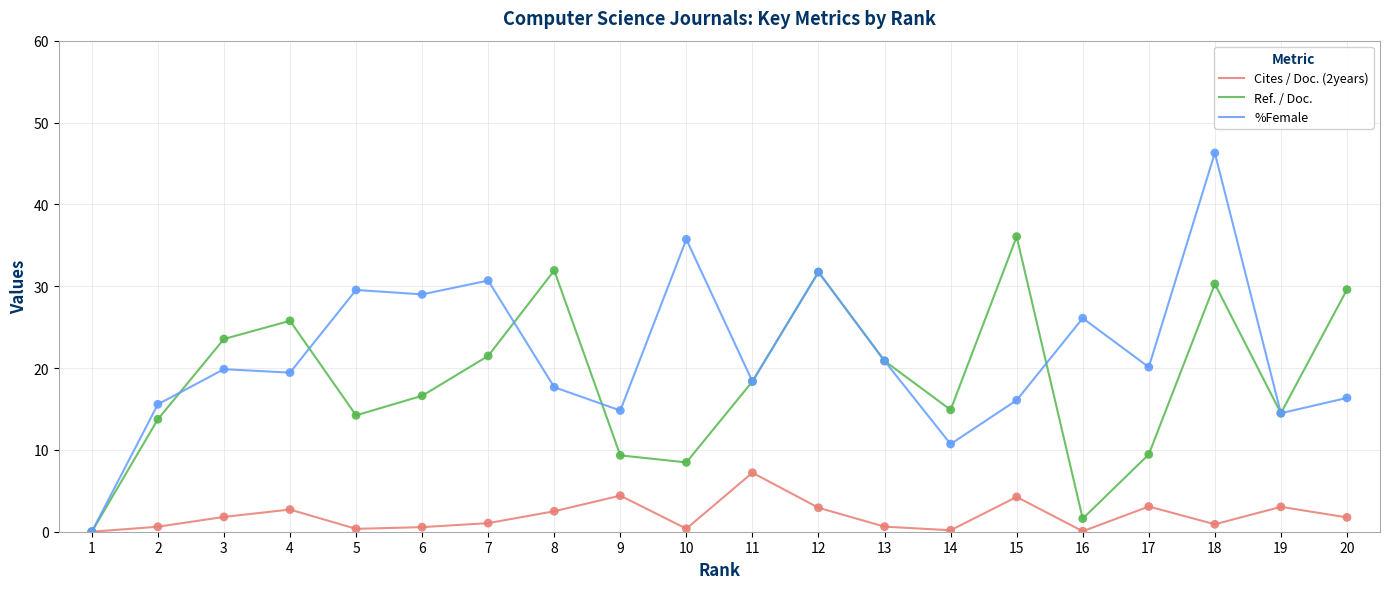

Between 10 and 11, which series saw the biggest shift?

%Female